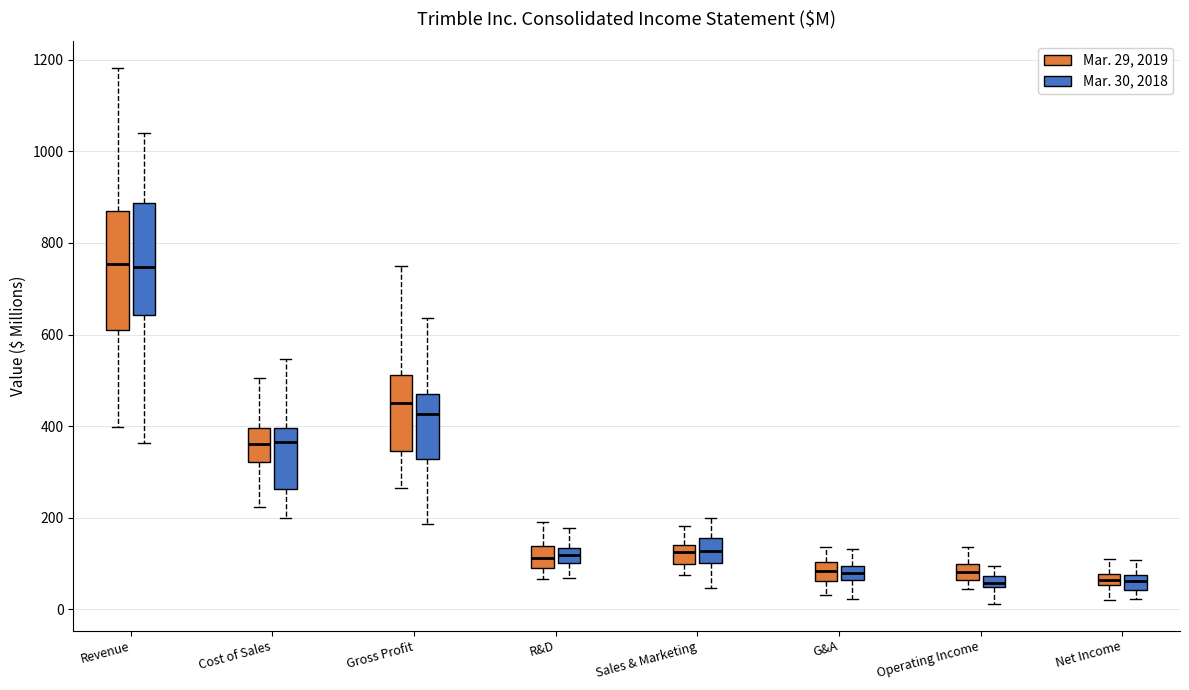

Where does the upper whisker of the box for Revenue (Mar. 30, 2018) end on the y-axis? The values are not printed on the chart, so give them approximately, as read against the axis.

1040